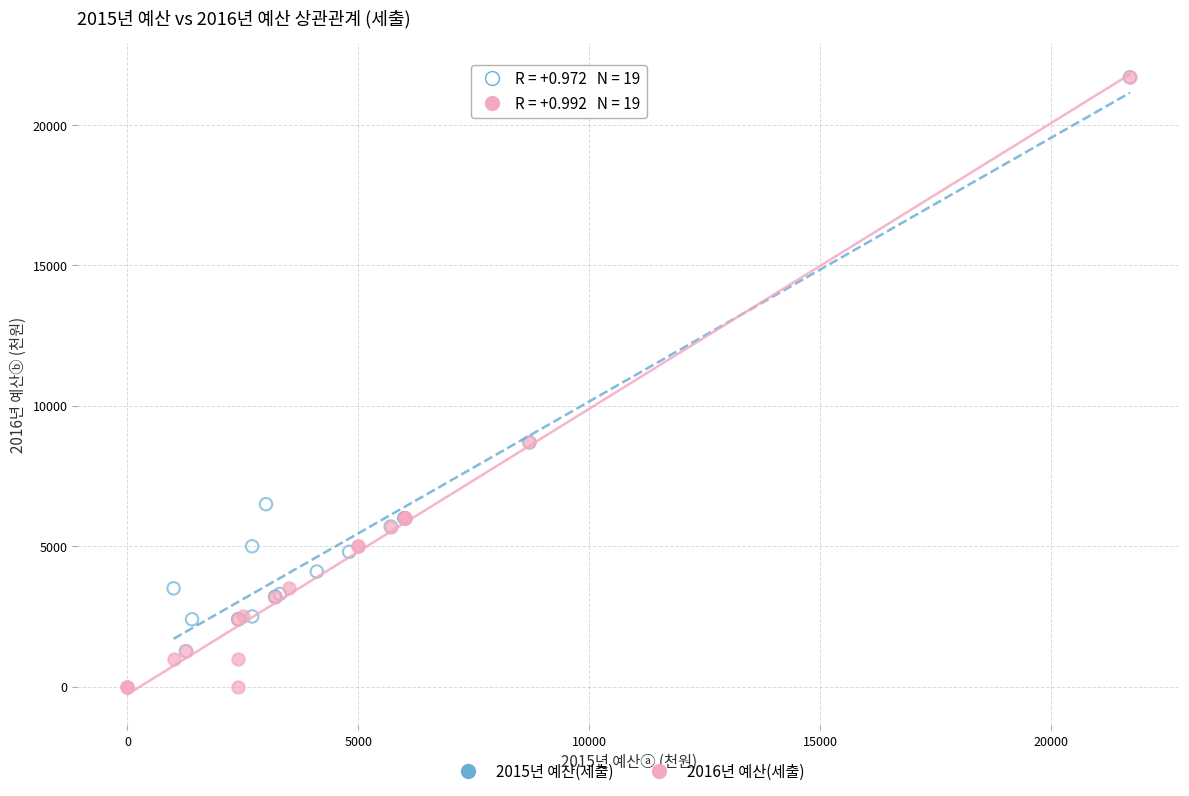

Which series reaches the minimum Y coordinate?

2016년 예산(세출)